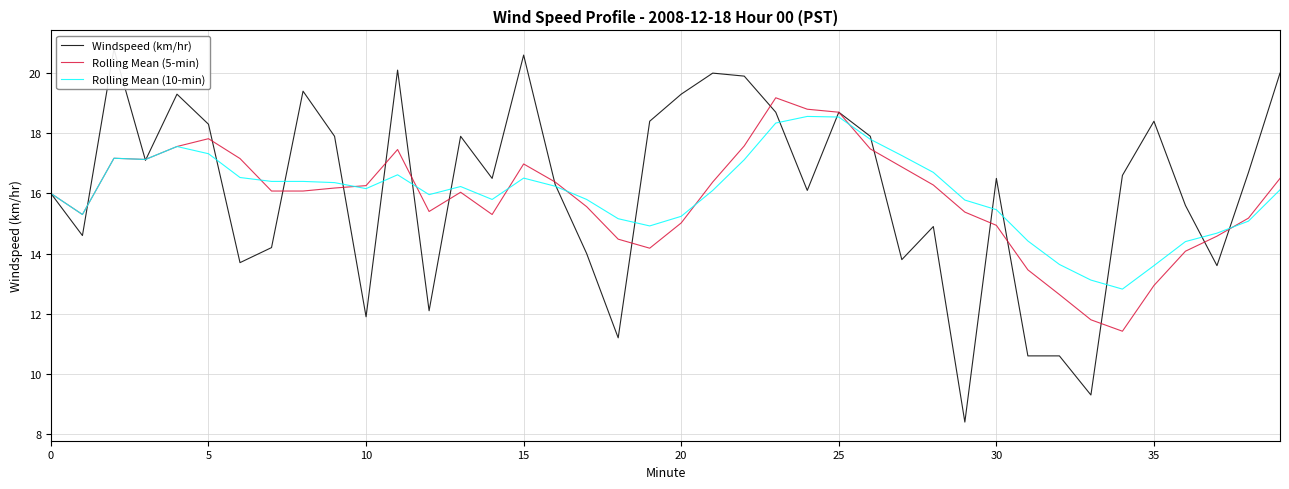

How many values in the Rolling Mean (5-min) series are below 16?

17